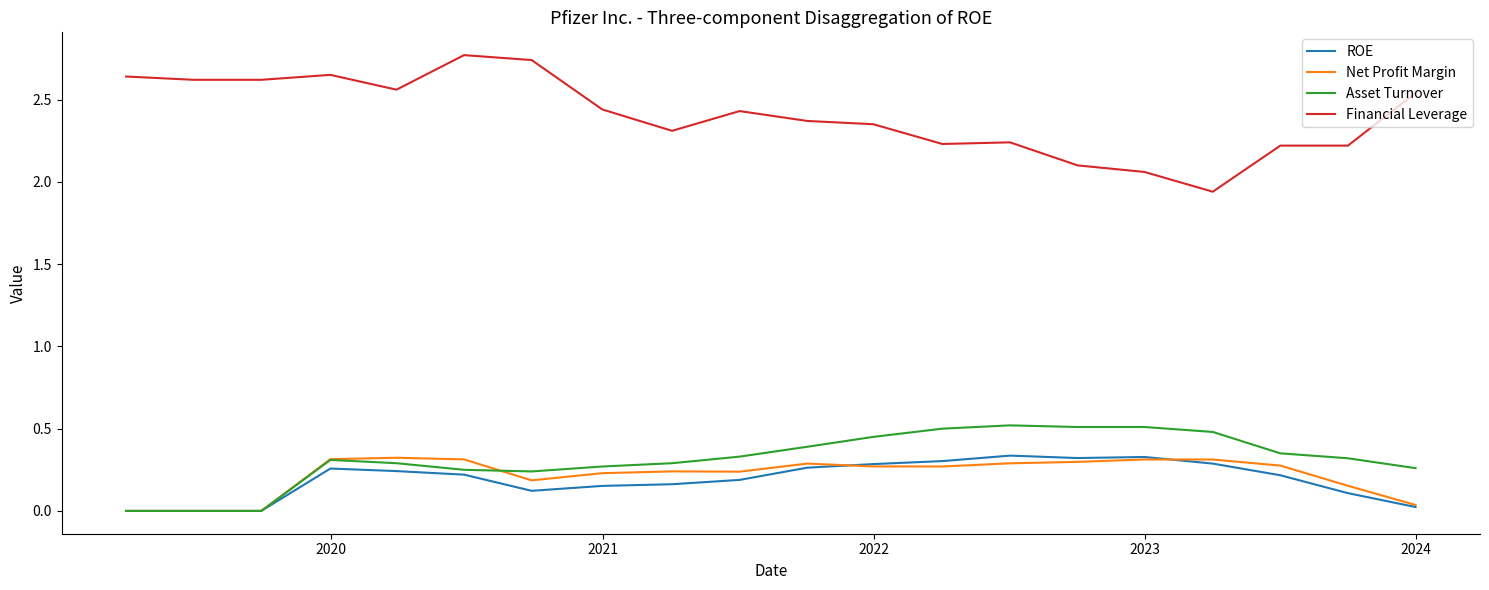

How many lines are shown in the chart?

4